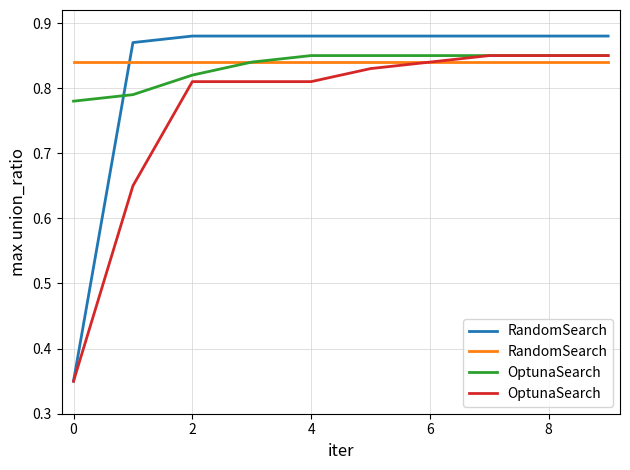

What is the average value of the OptunaSearch series?

0.8